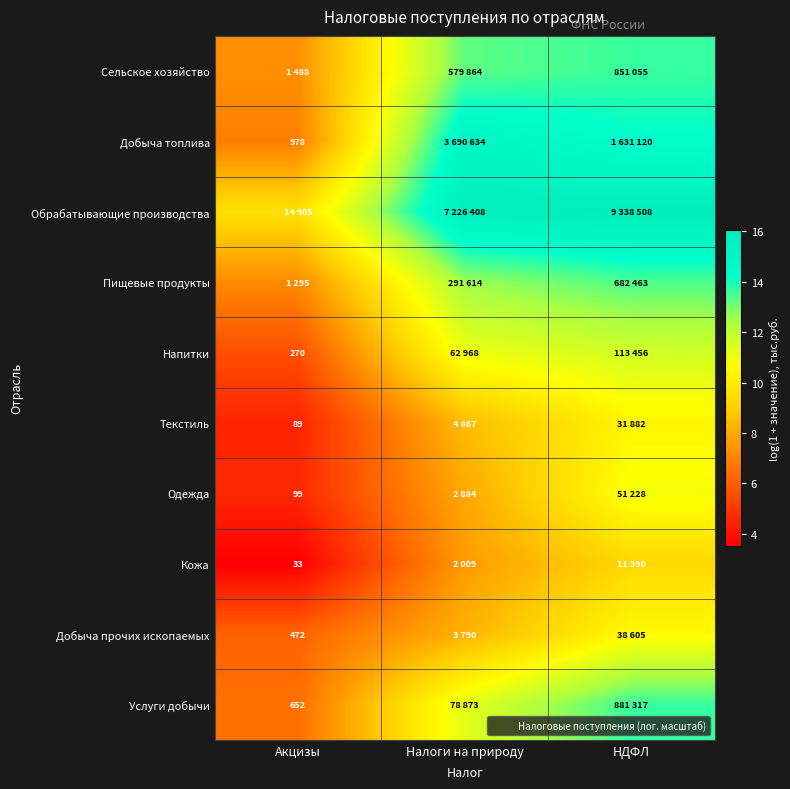

Which category has the highest value in the Добыча топлива series?

Налоги на природу